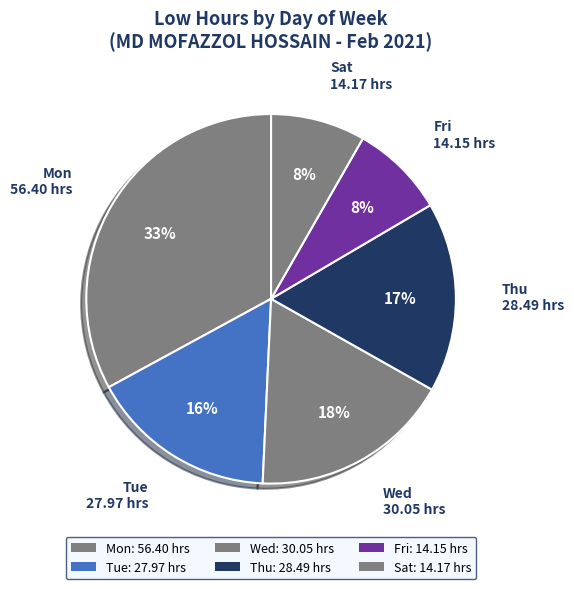

The Fri slice represents 1% of the pie. True or false?

False